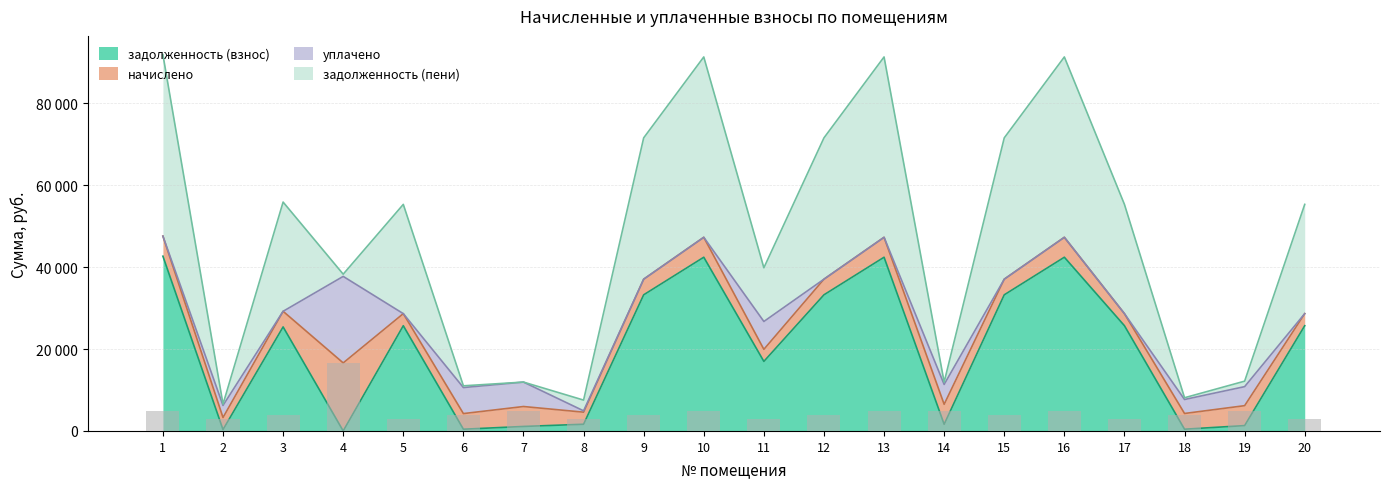

Is it true that задолженность (пени) equals 2183.1 at 14?

False